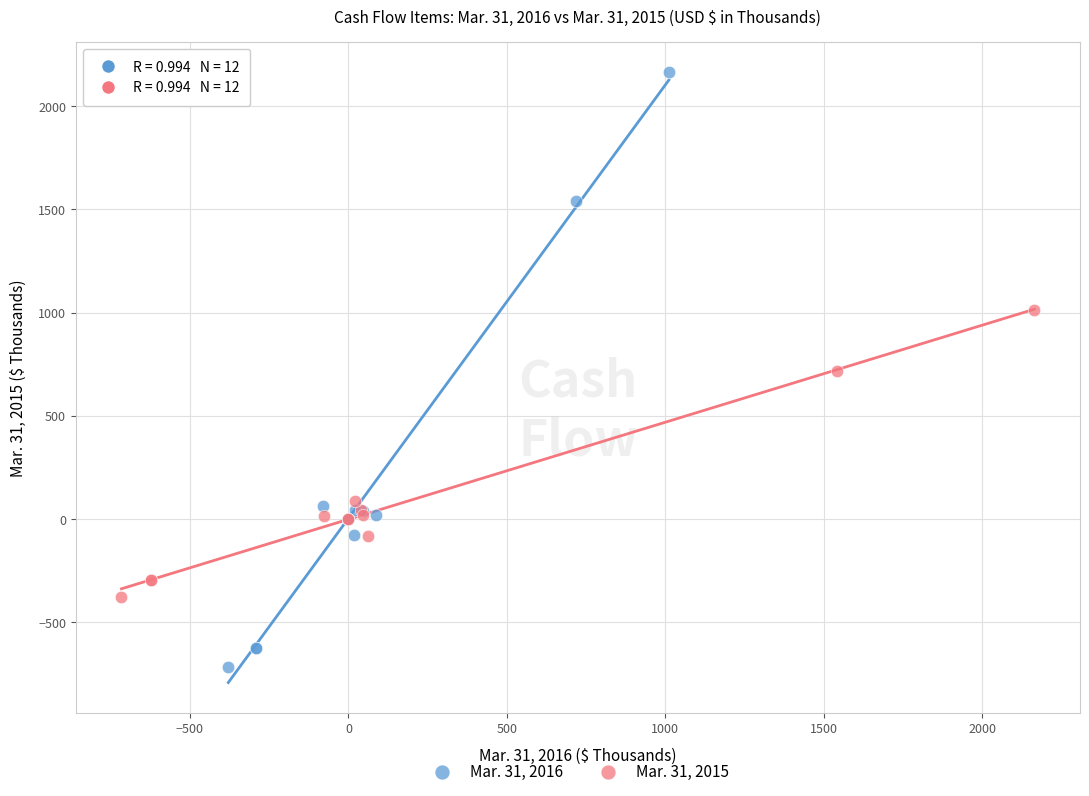

Which series reaches the maximum Y coordinate?

Mar. 31, 2016